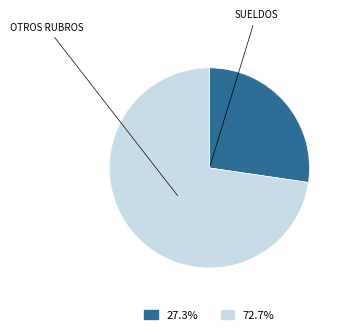

Which slice represents more than half of the pie?

OTROS RUBROS